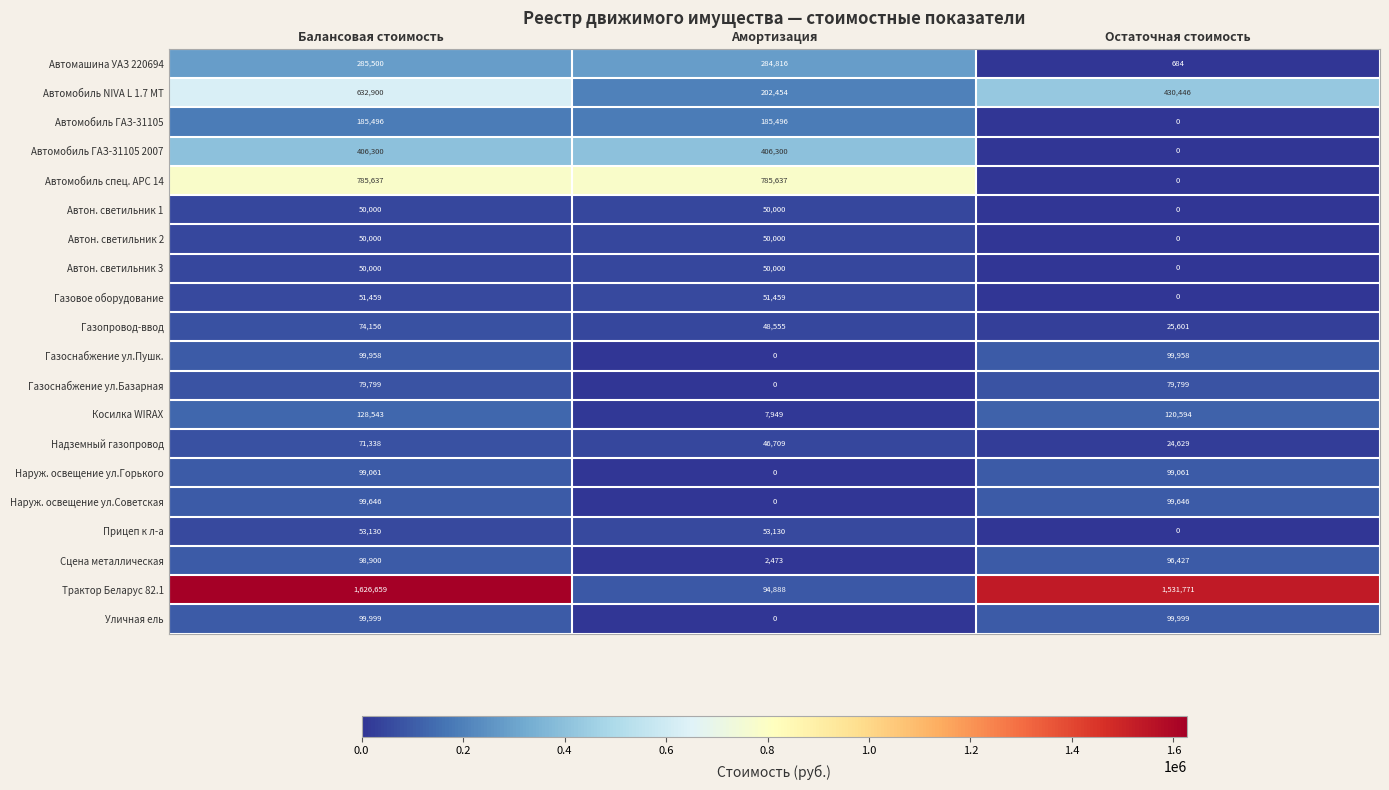

What is the average value of the Автон. светильник 2 series?

33333